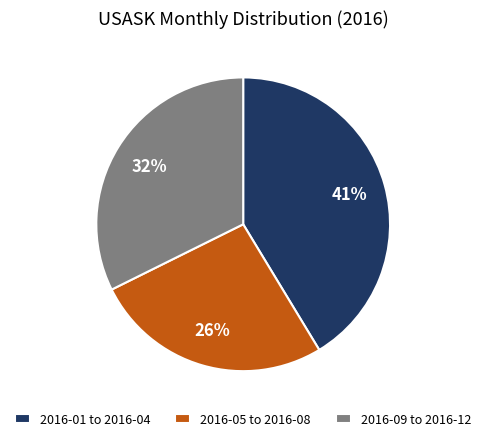

Is the sum of 2016-09 to 2016-12 and 2016-05 to 2016-08 greater than half?

Yes